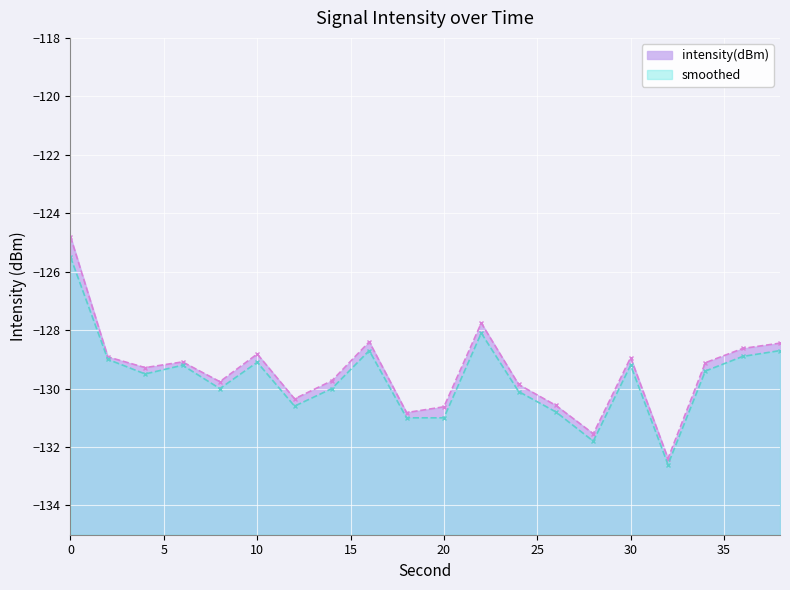

True or false: intensity(dBm) and smoothed cross at least once.

False